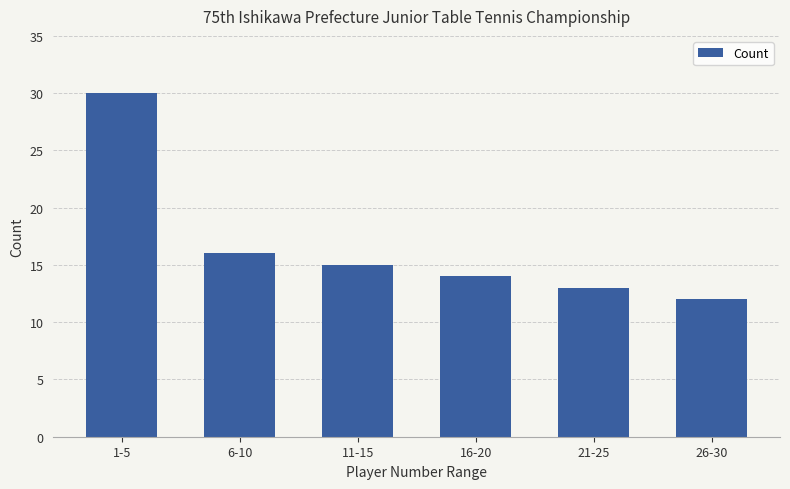

Between 21-25 and 6-10, which is larger?

6-10